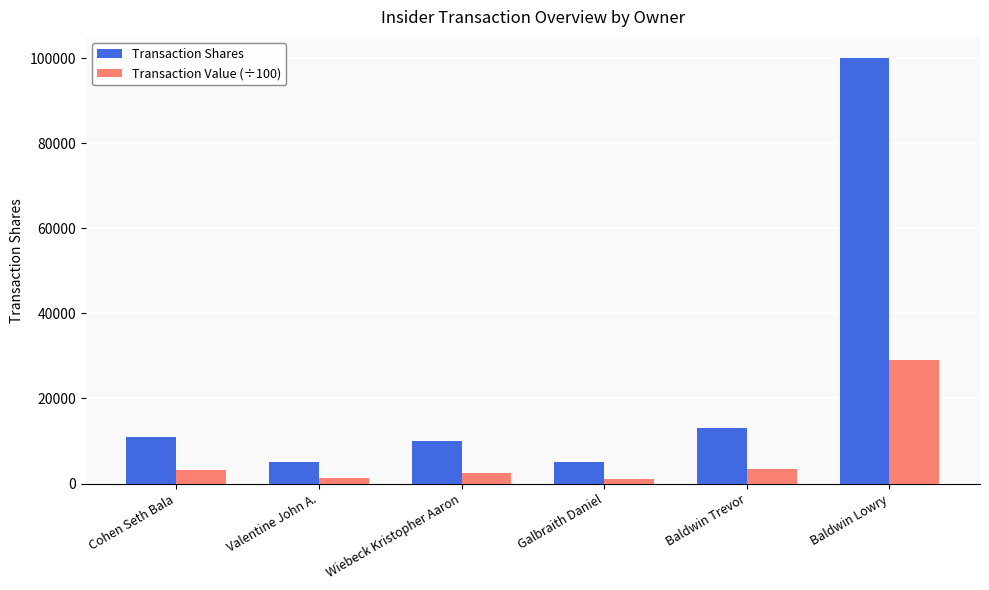

What position from the left is Valentine John A.?

2